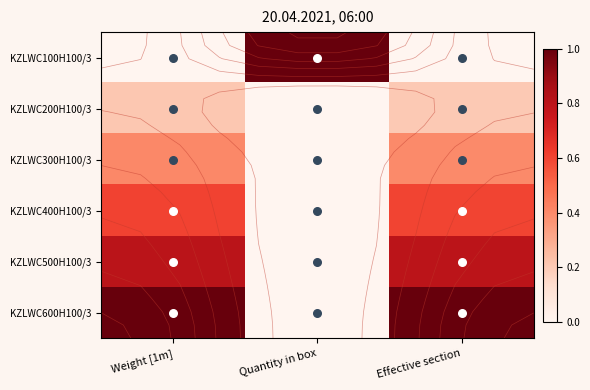

Rank the series by their maximum value, from highest to lowest.

KZLWC100H100/3, KZLWC600H100/3, KZLWC500H100/3, KZLWC400H100/3, KZLWC300H100/3, KZLWC200H100/3